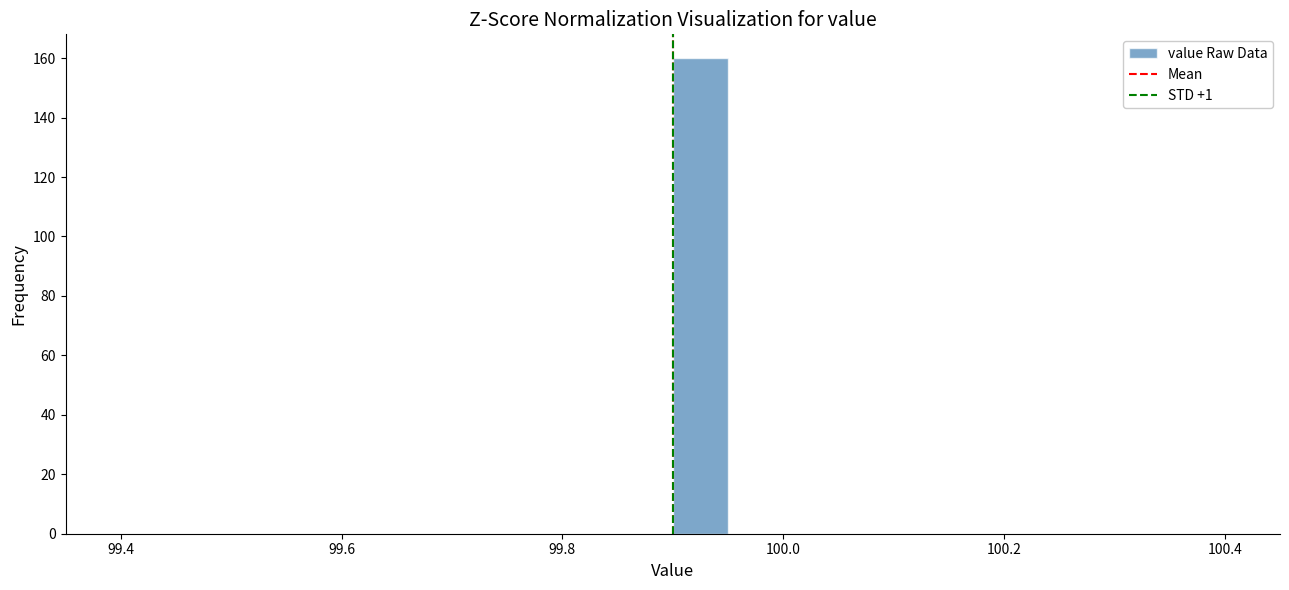

Around what value on the x-axis is the tallest bar? Give the approximate position of its centre, as read against the axis.

99.92